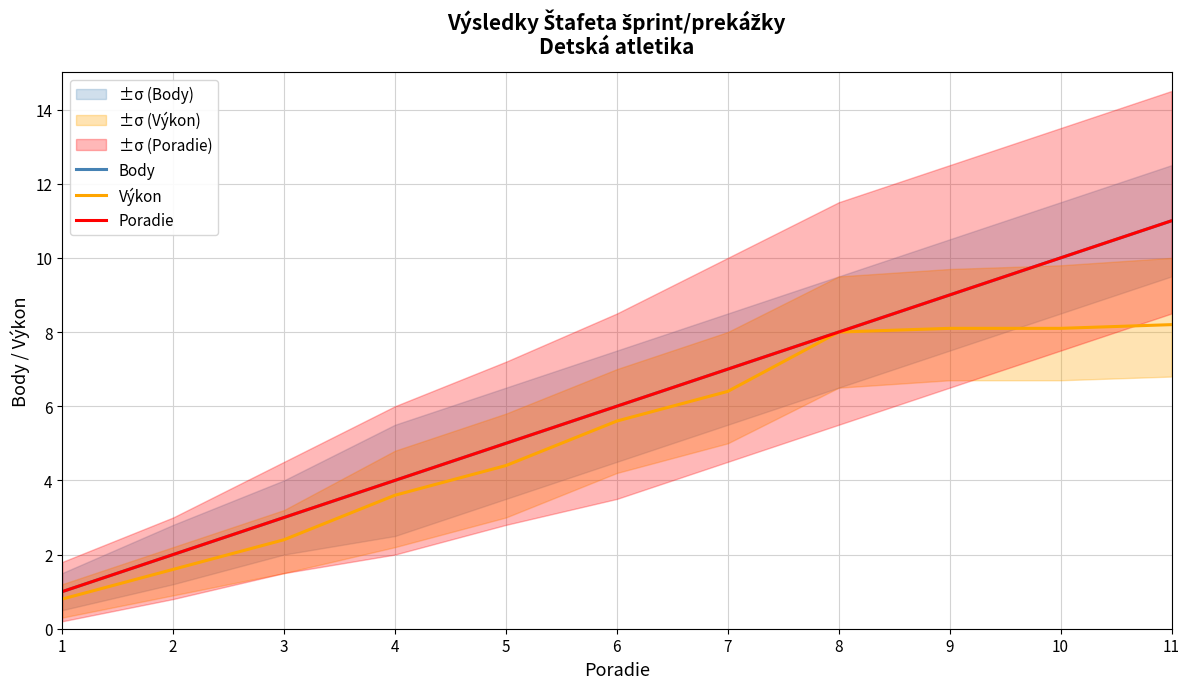

At which label is Body closest to 6?

6